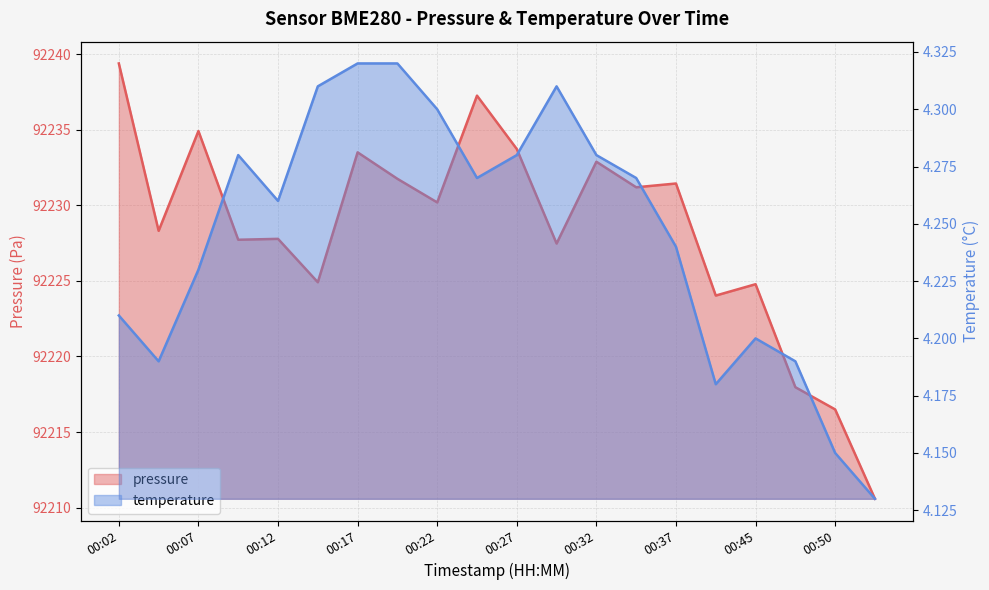

How many data points in pressure are above 92230?

10